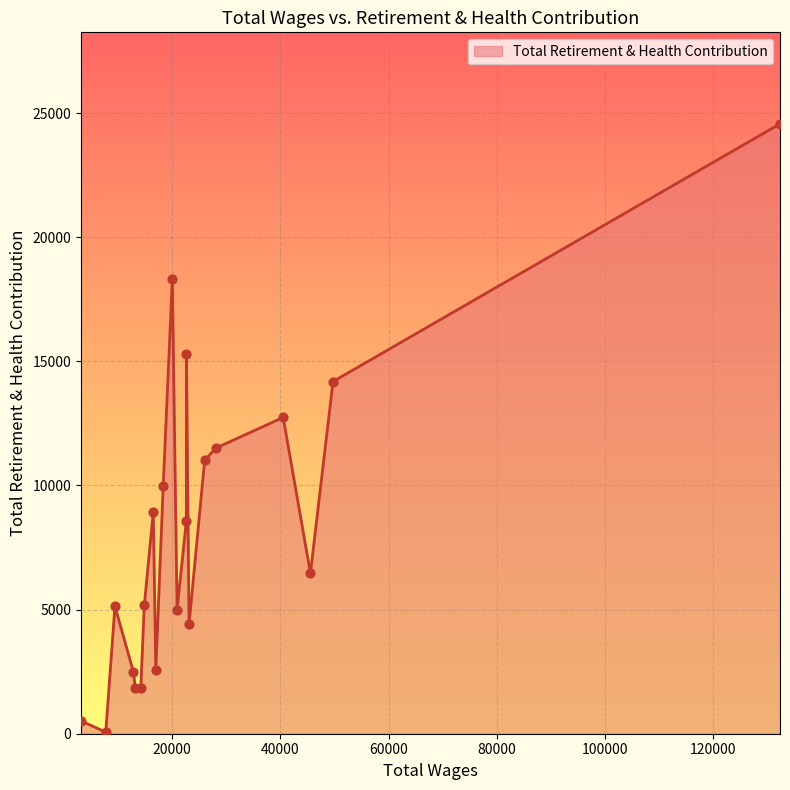

What is the difference between the maximum and minimum values?

24506